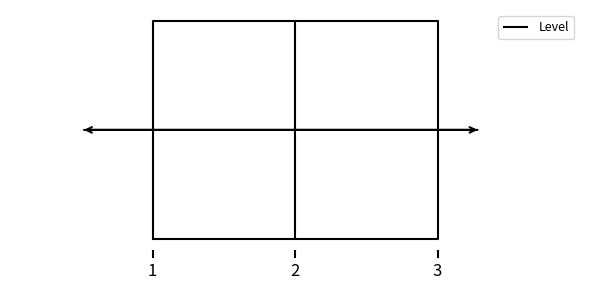

Transcribe this box plot: give where the median line is, the range the box spans, and where the two whiskers end, as read against the x-axis. The values are not printed on the chart, so give them approximately, as read against the axis.

median 2, box 1 to 3, whiskers 1 to 3